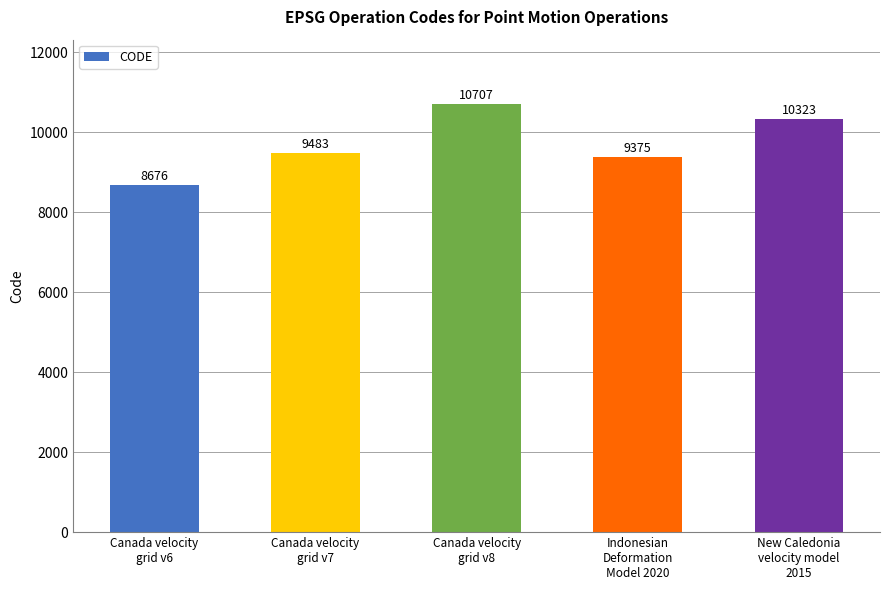

Approximately how many times larger is the value at Canada velocity
grid v8 compared to Canada velocity
grid v7?

1.1